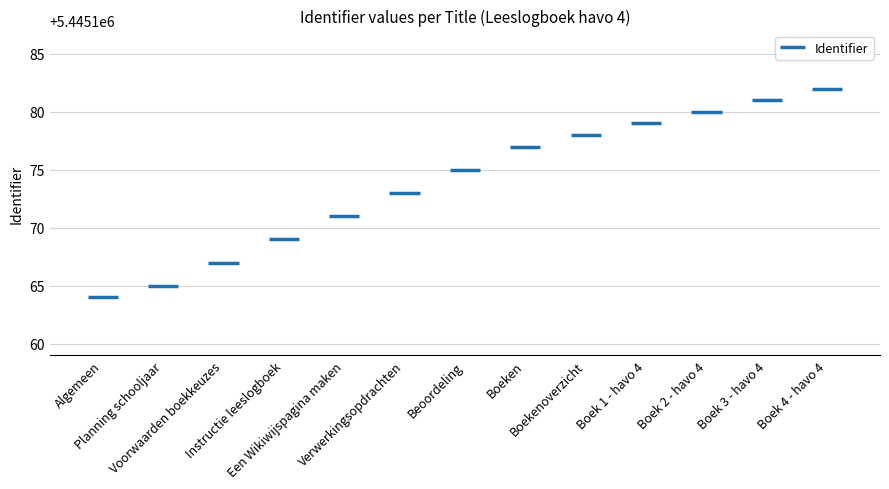

What is the ratio of the value at Boek 3 - havo 4 to the value at Voorwaarden boekkeuzes?

1.0